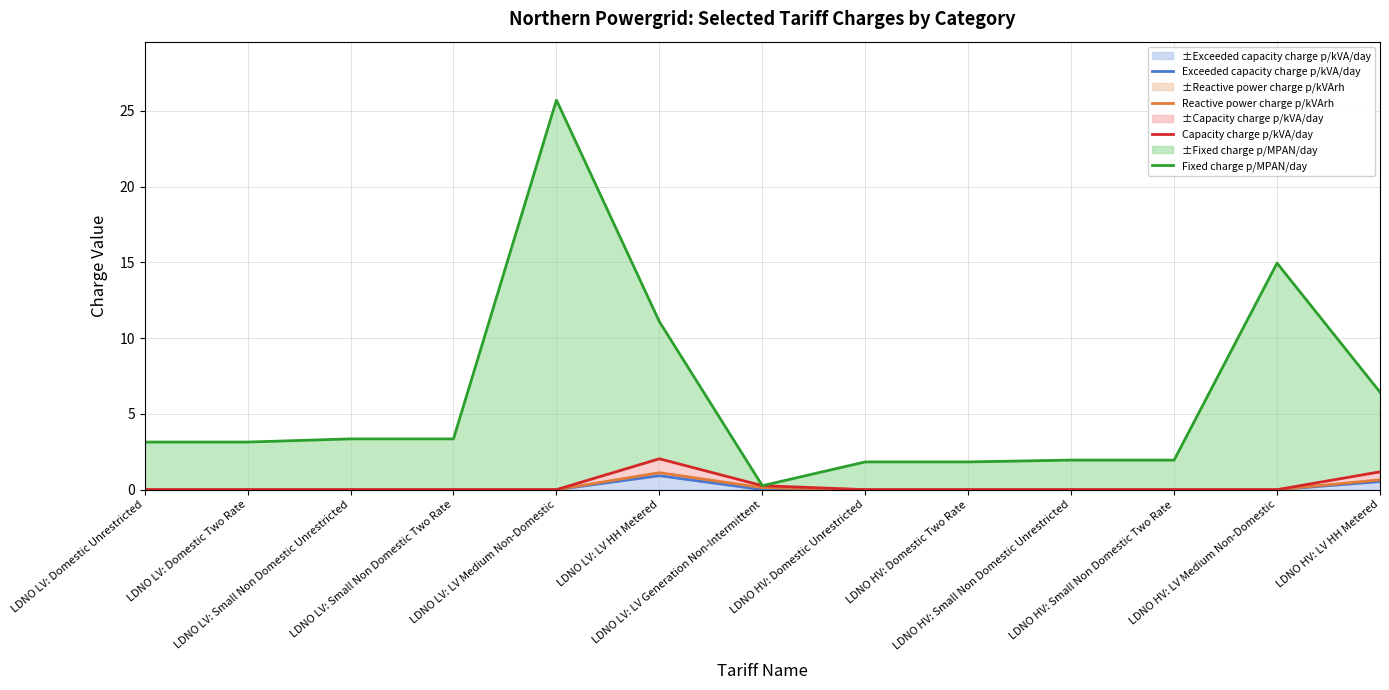

How many lines are shown in the chart?

4